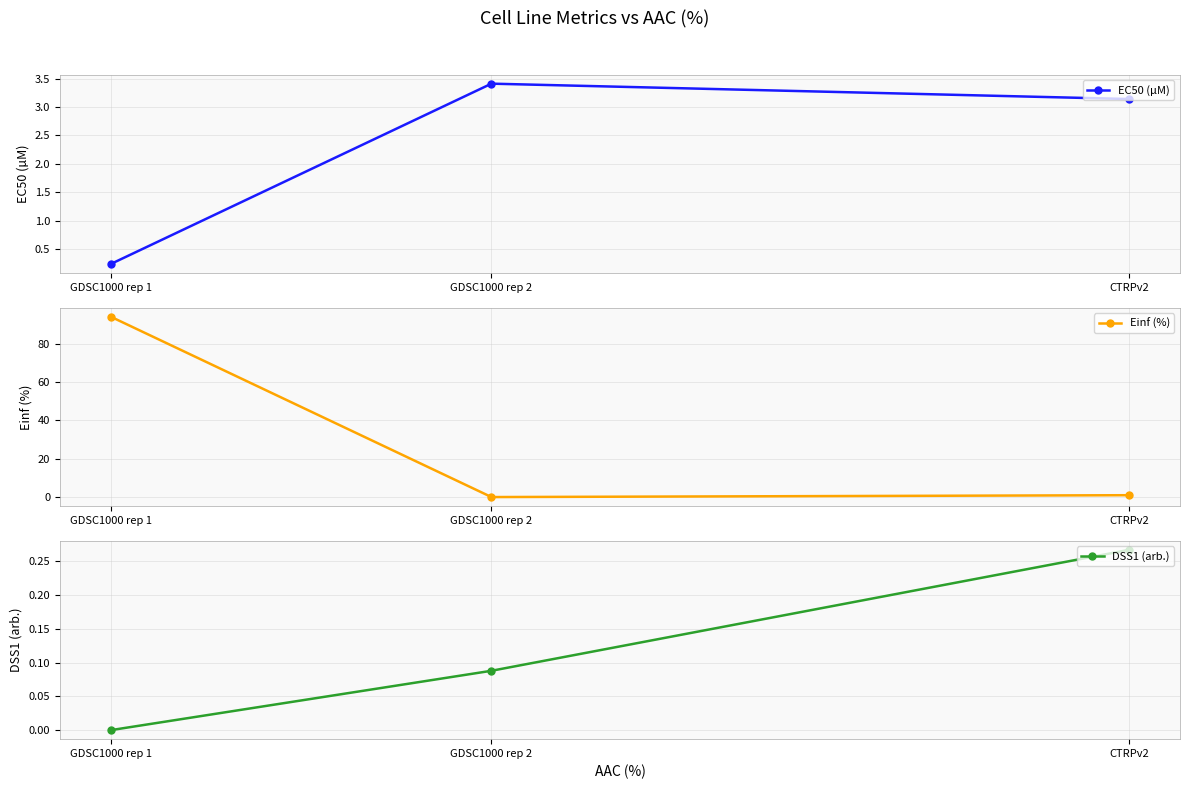

At which category is the sum across all series the highest?

GDSC1000 rep 1